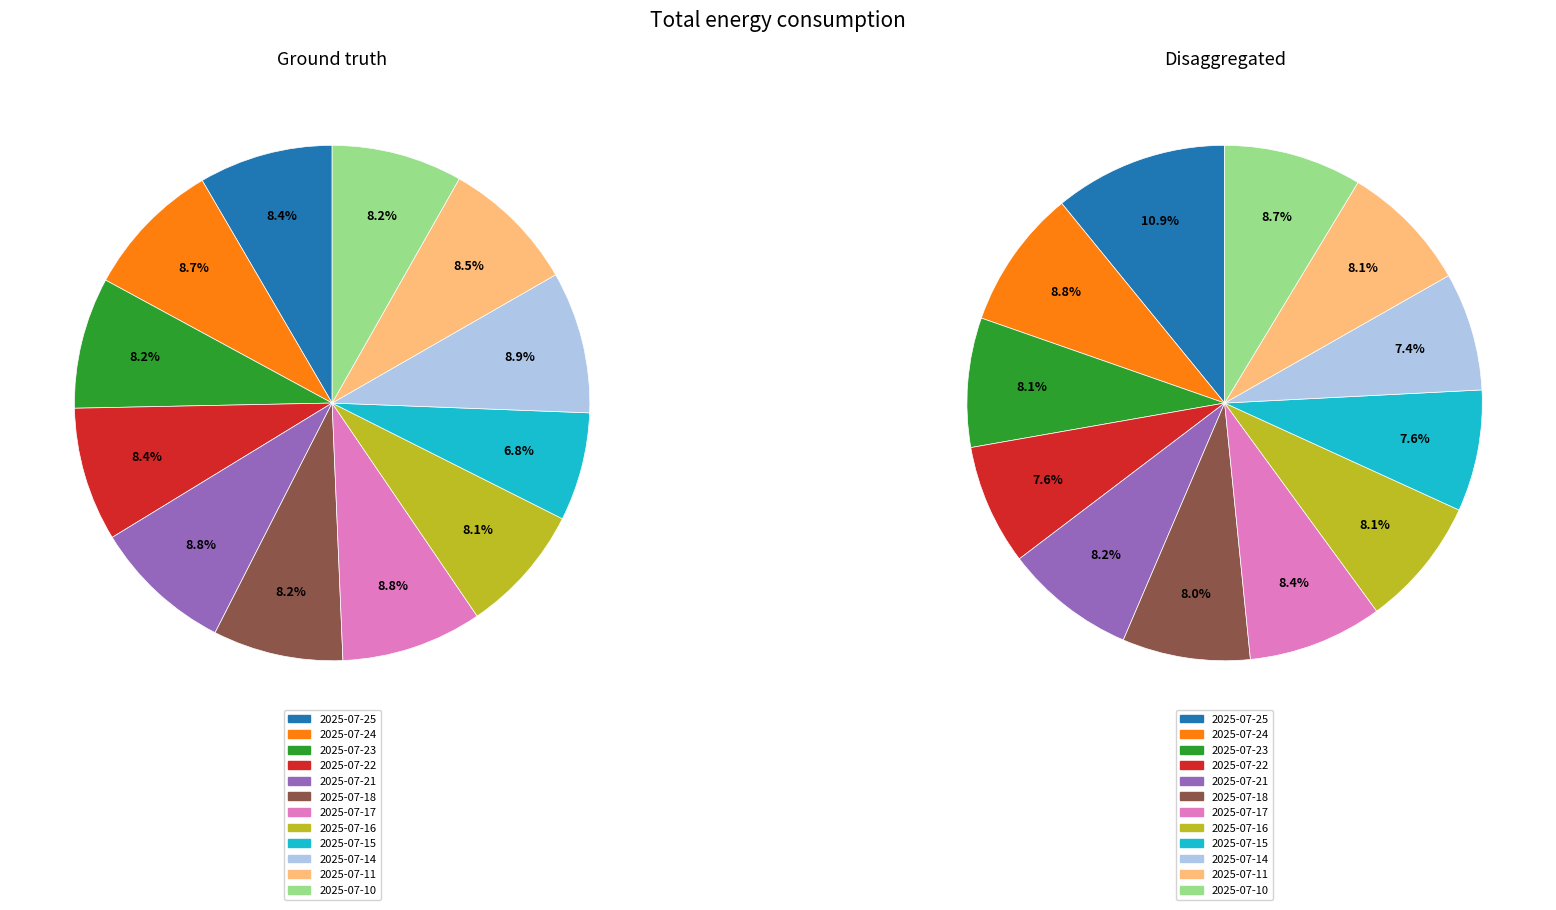

Combined, what portion of the pie is 2025-07-25 and 2025-07-16?

16.5%